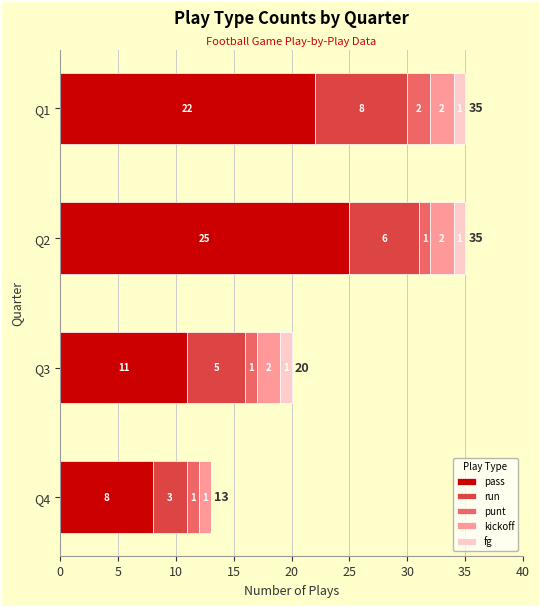

What is the sum of the pass values at Q3 and Q2?

36